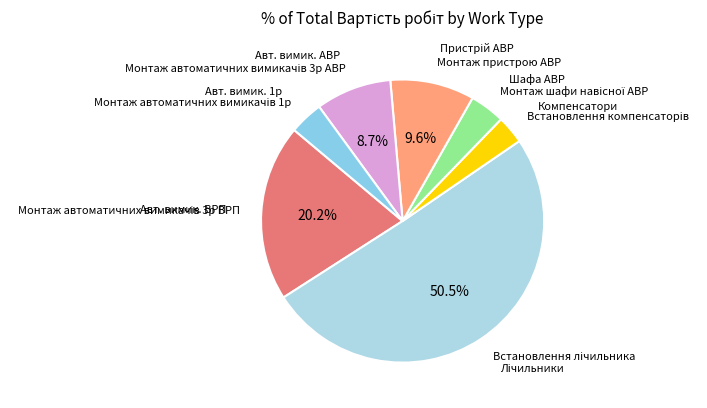

Count the number of slices in the pie.

7